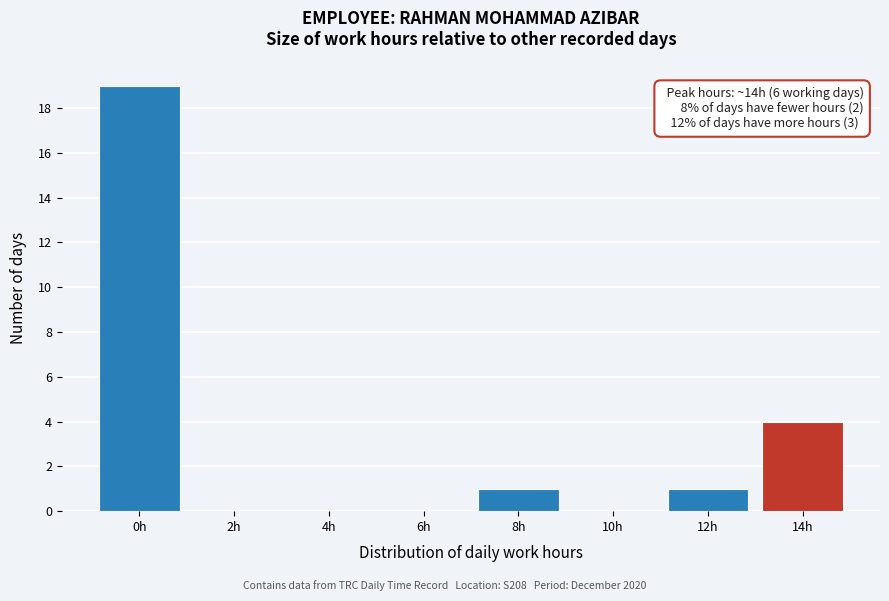

Reading left to right, what are all the values shown in this chart?

0h=19	2h=0	4h=0	6h=0	8h=1	10h=0	12h=1	14h=4